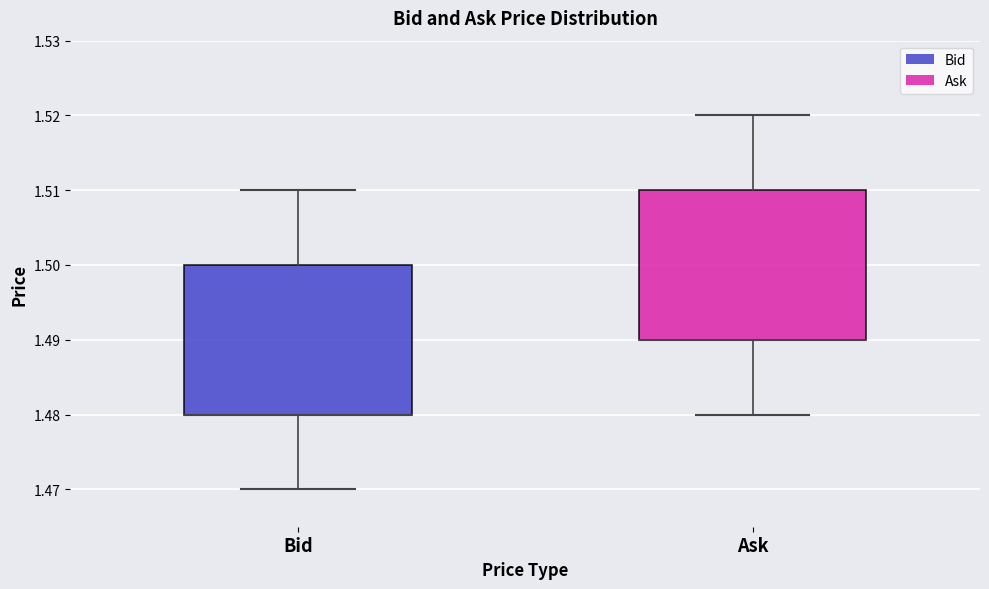

Reading left to right, read every box against the y-axis: the position of its median line, the range the box covers, and the ends of its whiskers. The values are not printed on the chart, so give them approximately, as read against the axis.

Bid: median 1.48 (drawn on the box's lower edge), box 1.48 to 1.50, whiskers 1.47 to 1.51
Ask: median 1.49 (drawn on the box's lower edge), box 1.49 to 1.51, whiskers 1.48 to 1.52